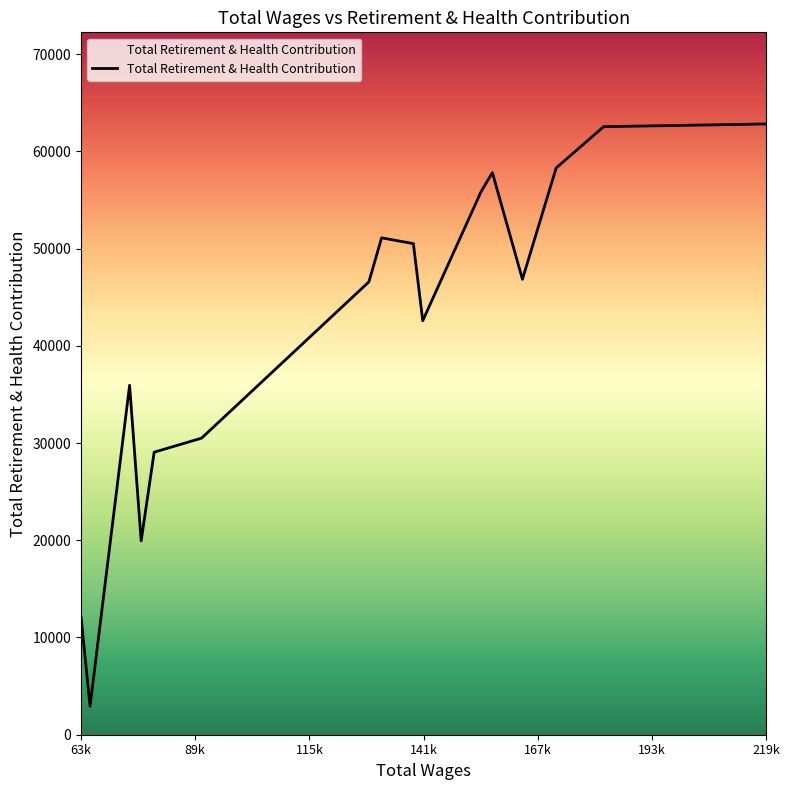

What is the minimum value shown in the chart?

2929